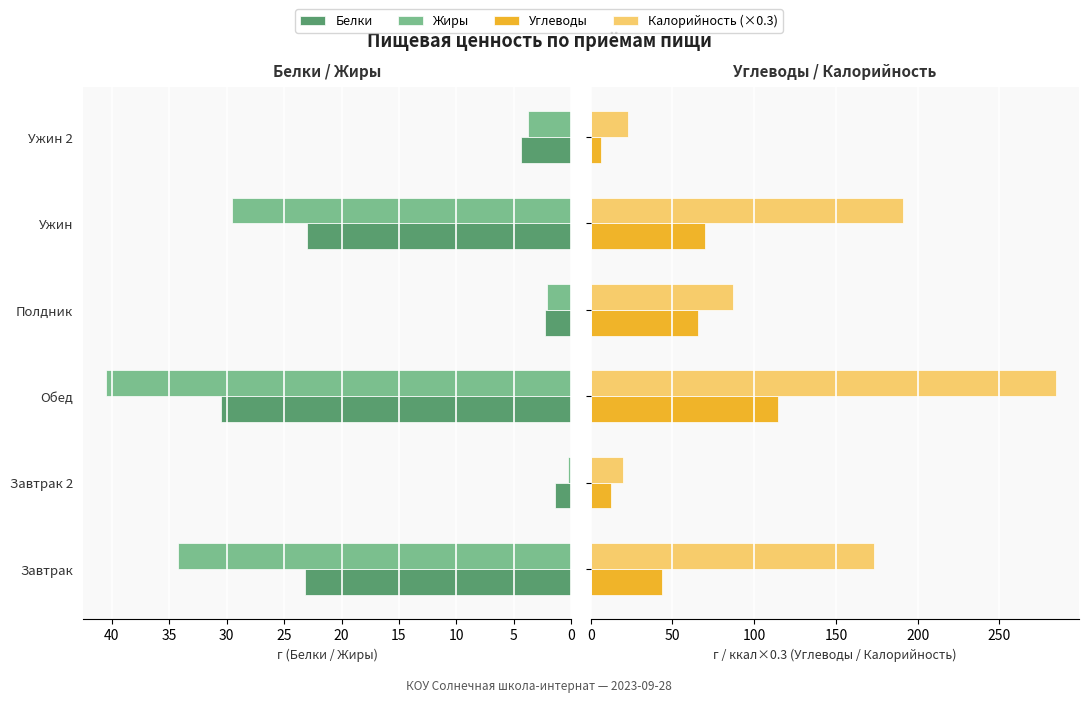

Does the chart contain stacked bars?

No